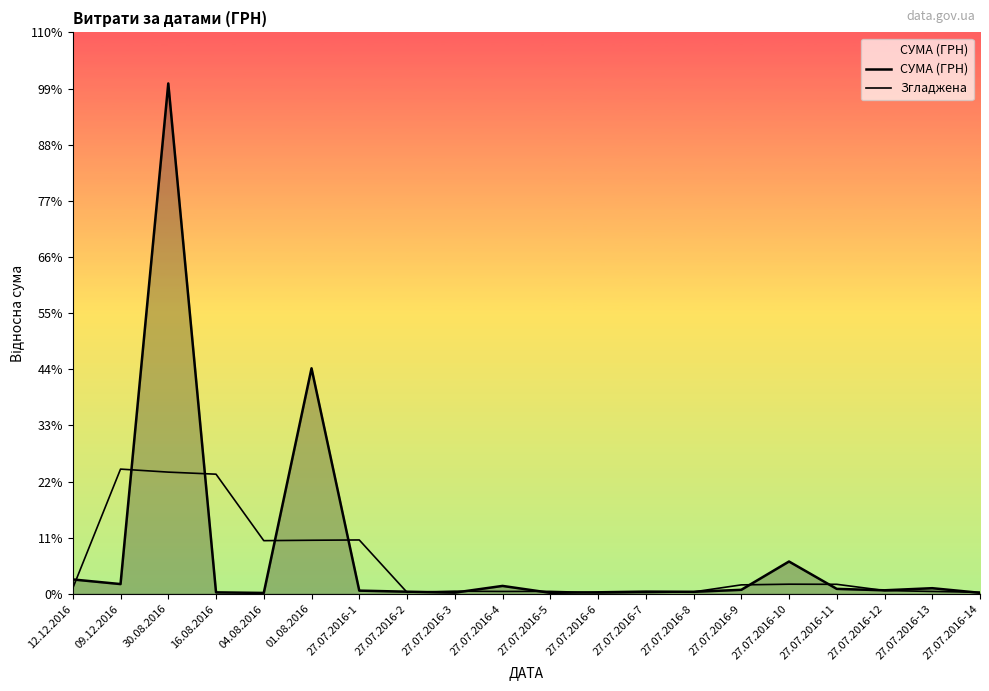

At 01.08.2016, list the series in order from largest to smallest.

СУМА (ГРН), Згладжена